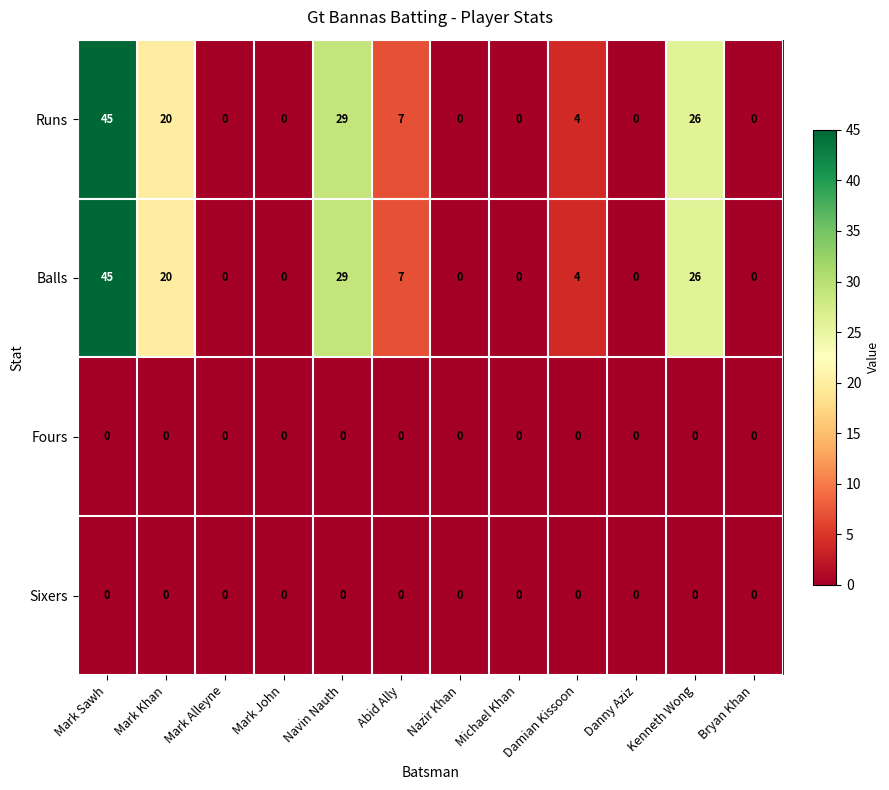

Which category has the highest value in the Balls series?

Mark Sawh